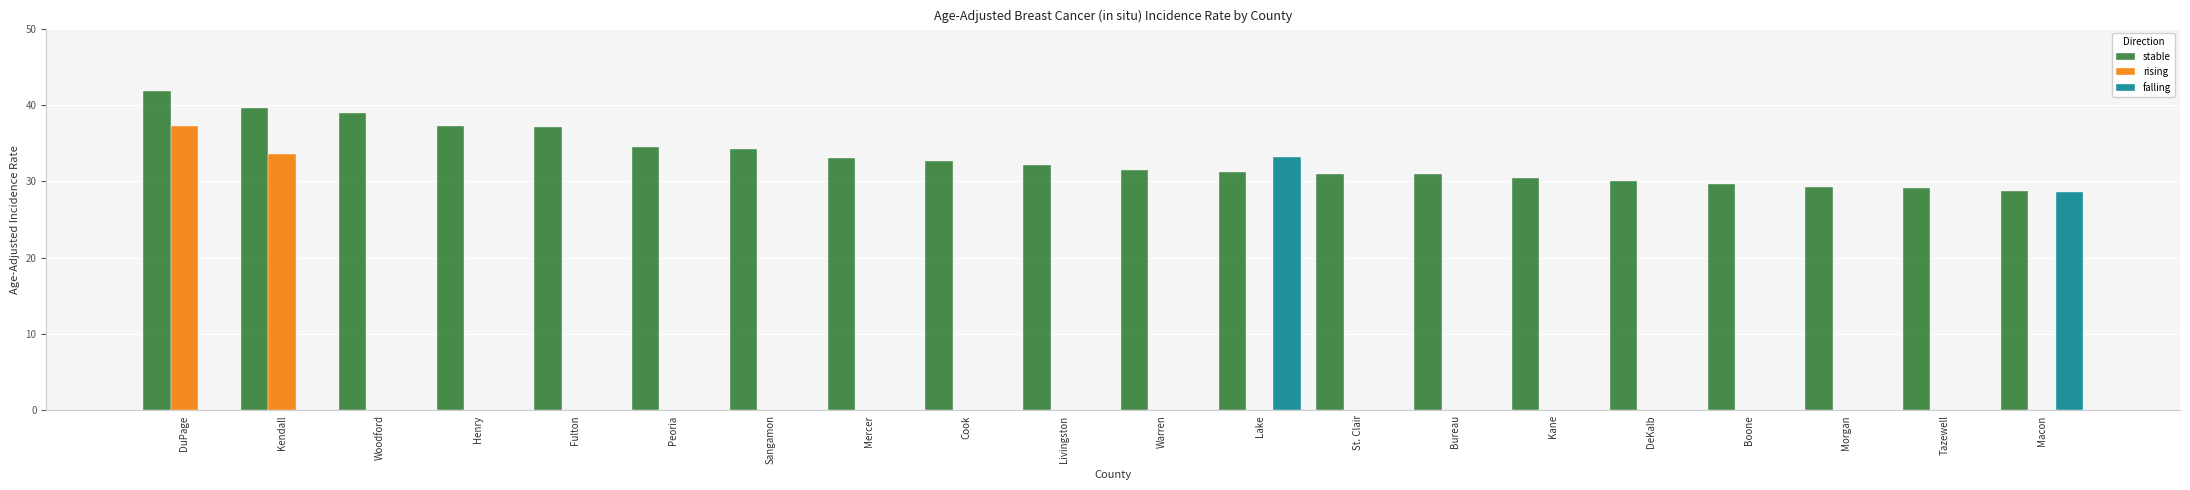

What is the difference between the second highest and minimum values in the stable series?

10.9